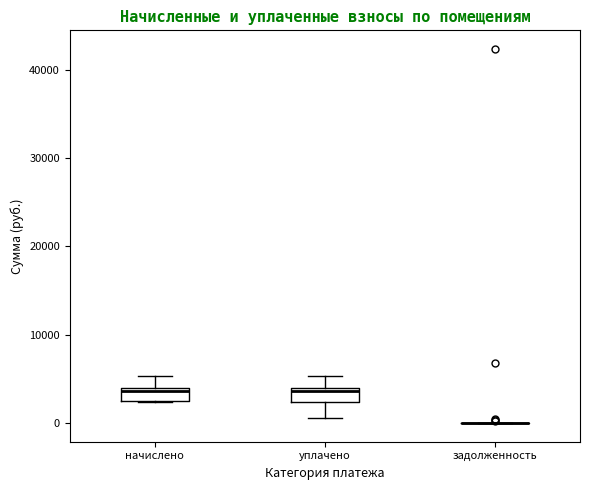

Where is the upper edge of the box for уплачено on the y-axis? The values are not printed on the chart, so give them approximately, as read against the axis.

4000